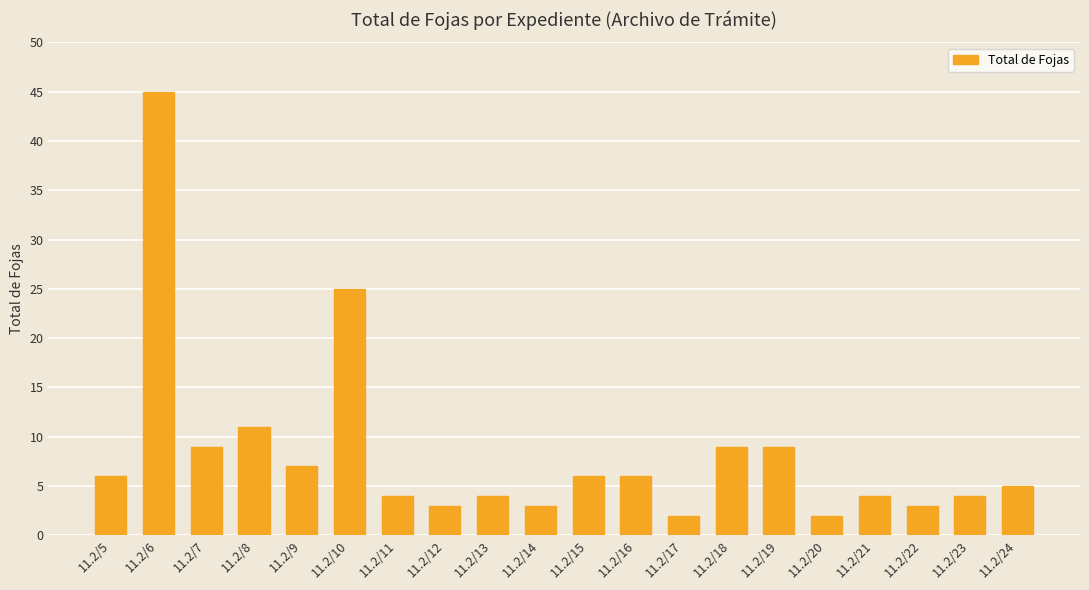

What is the difference between the maximum and second lowest values?

43